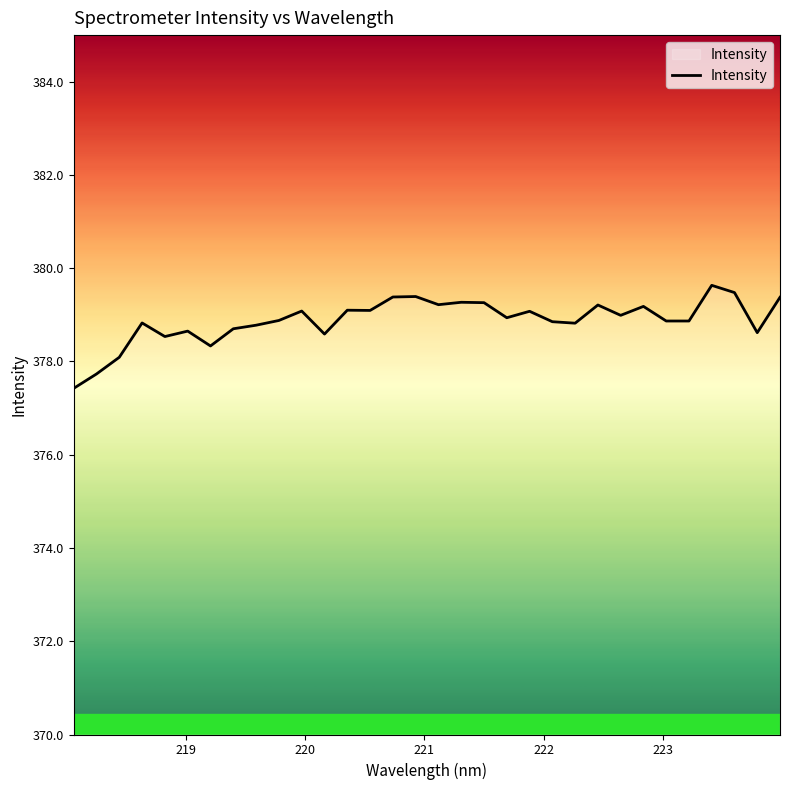

What is the difference between the maximum and minimum values?

2.2